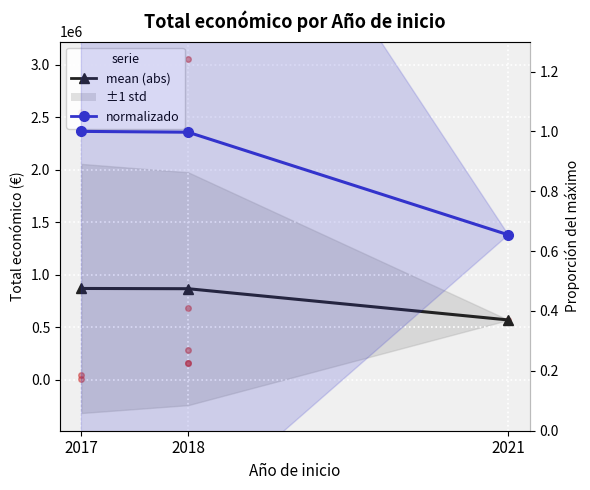

Rank the series at 2018 from lowest to highest value.

Total económico (normalizado), Total económico (mean)